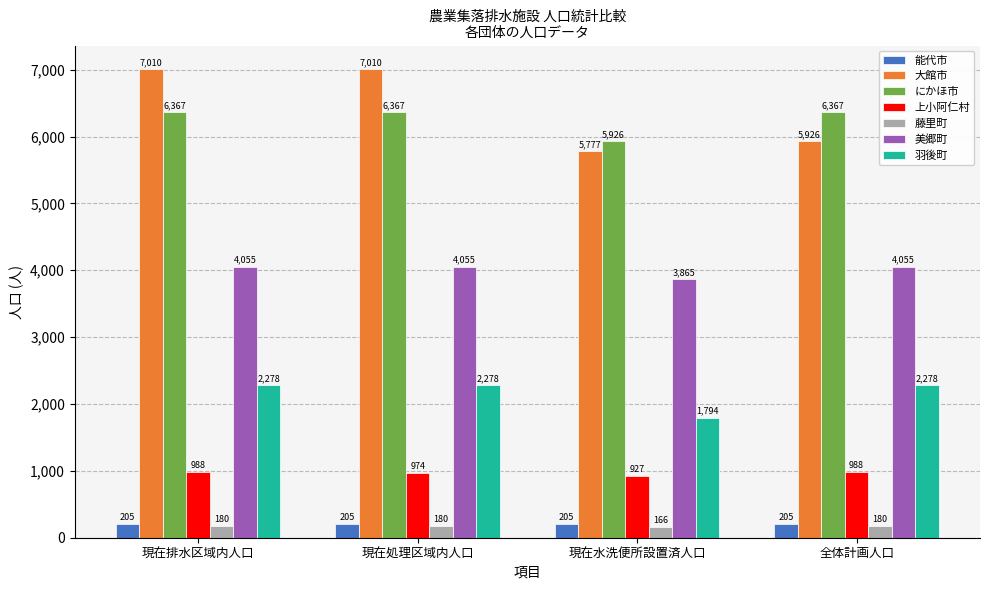

Reading left to right, what are all the values shown in this chart?

能代市: 205	205	205	205
大館市: 7010	7010	5777	5926
にかほ市: 6367	6367	5926	6367
上小阿仁村: 988	974	927	988
藤里町: 180	180	166	180
美郷町: 4055	4055	3865	4055
羽後町: 2278	2278	1794	2278